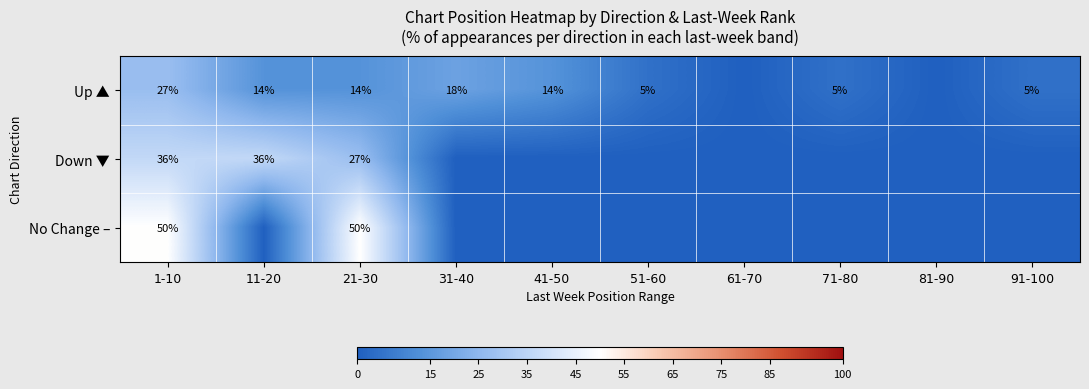

The value of Up ▲ at 51-60 is 3. True or false?

False